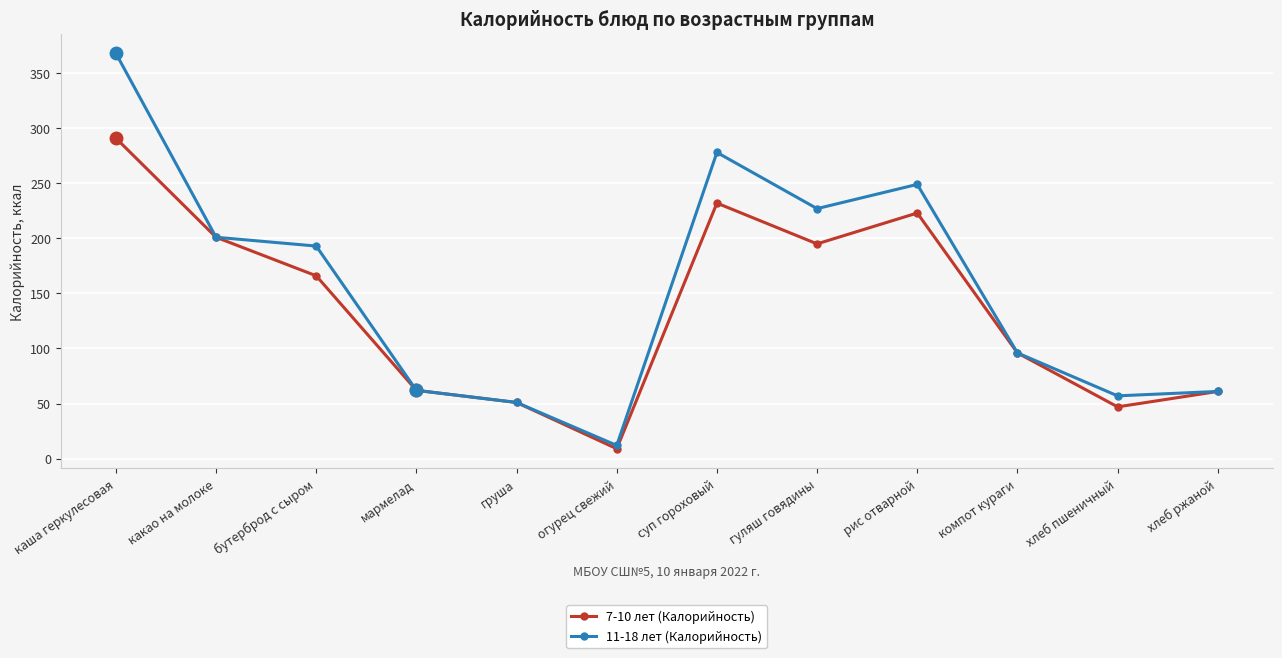

Count the number of categories in the chart.

12